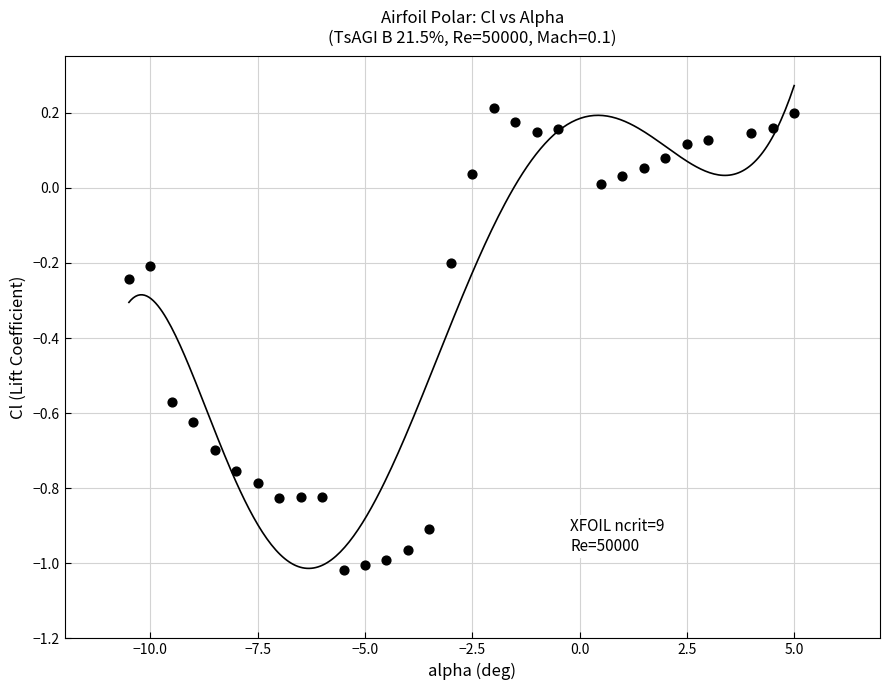

What is the range of X values (max minus min)?

15.5